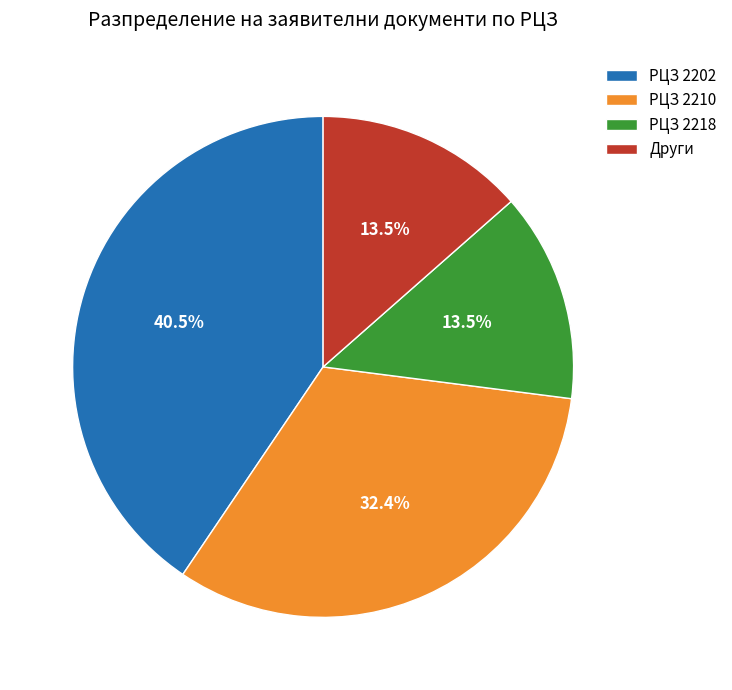

Is РЦЗ 2218 the majority of the pie?

No